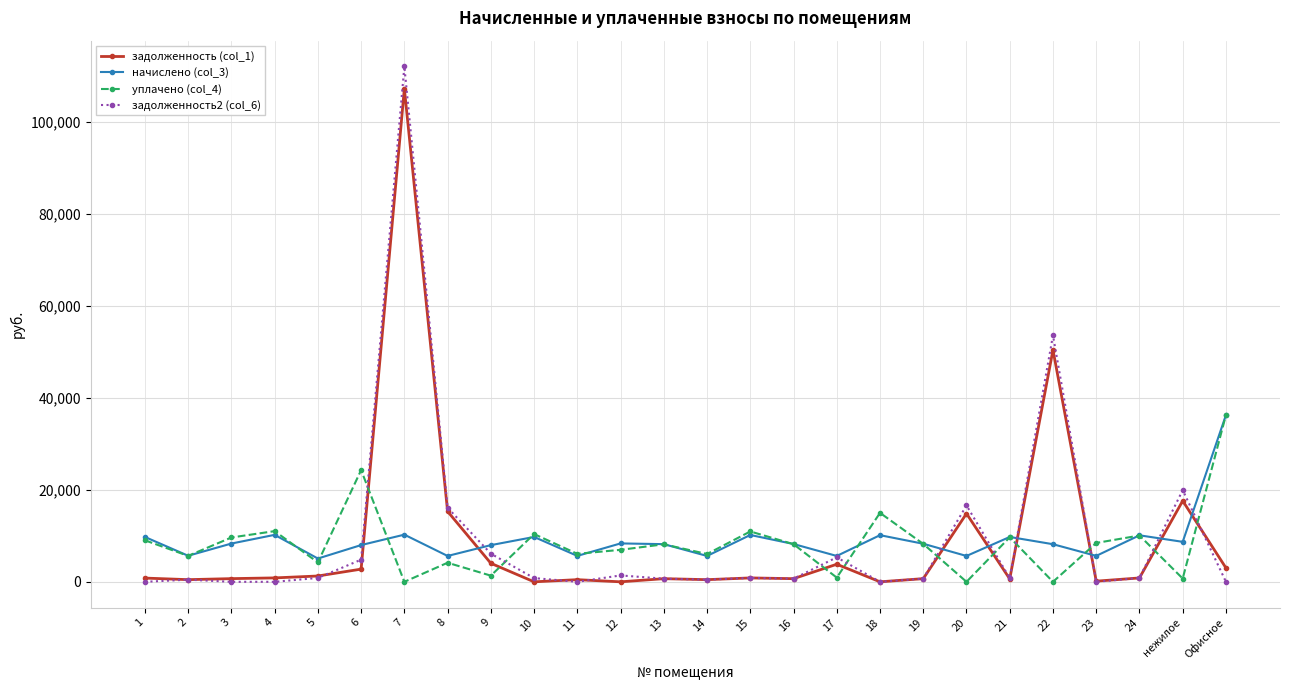

Is it true that уплачено (col_4) equals 15176.1 at 24?

False